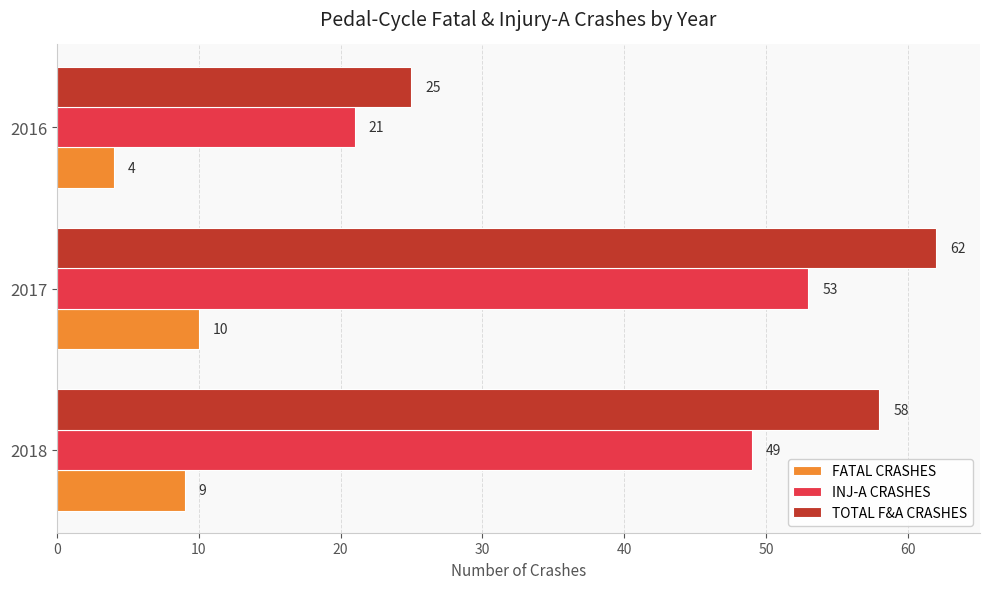

What is the greatest value displayed?

62